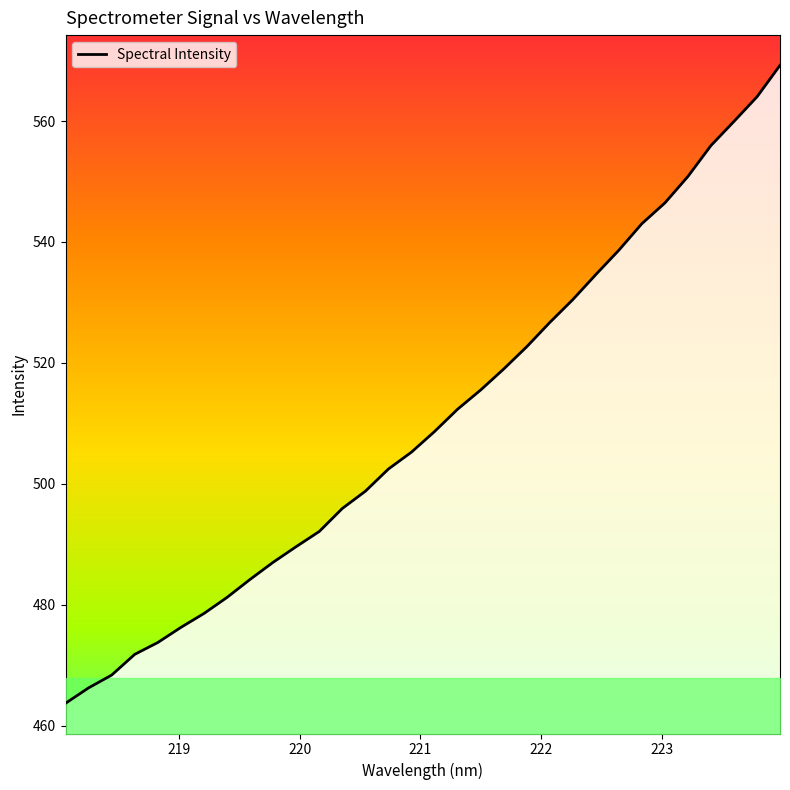

True or false: the data has more than 0 interior local peaks.

False